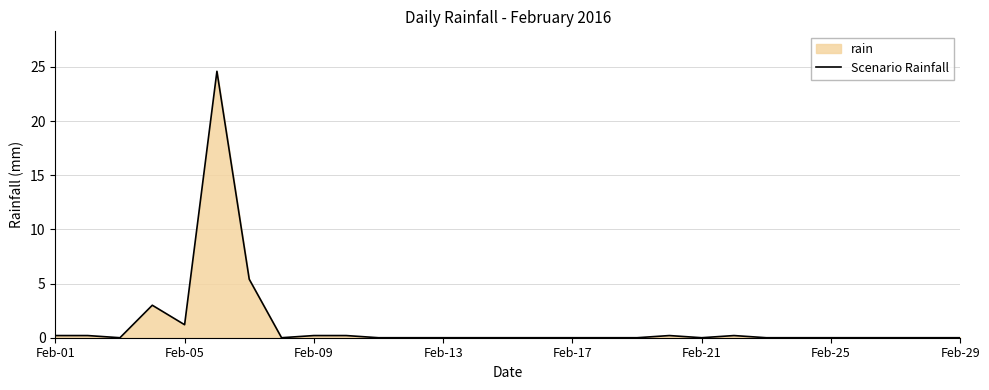

The chart shows a value of -7.5 at Feb-25. True or false?

False